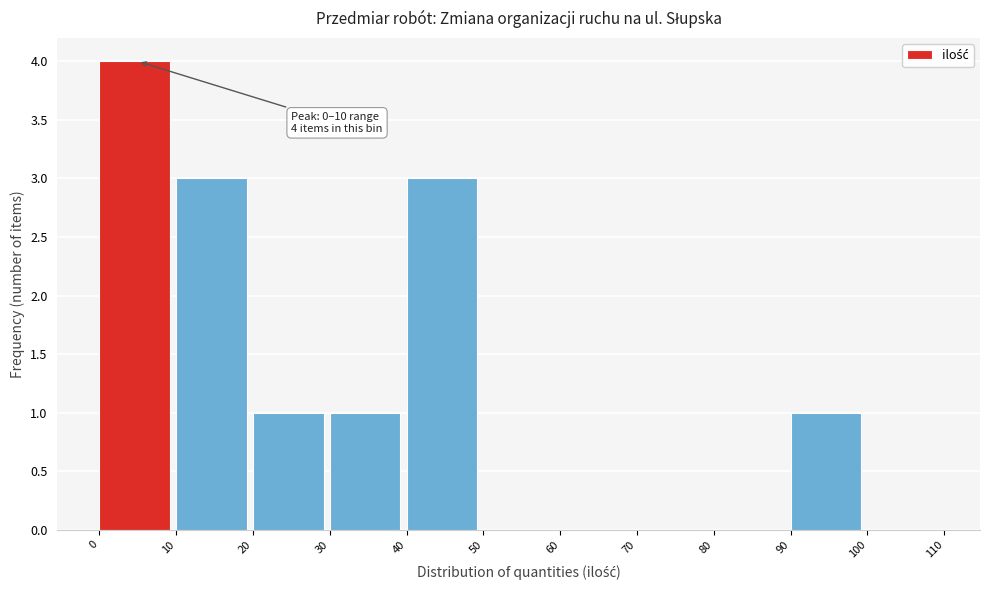

Which range on the x-axis has the tallest bar?

0 to 10